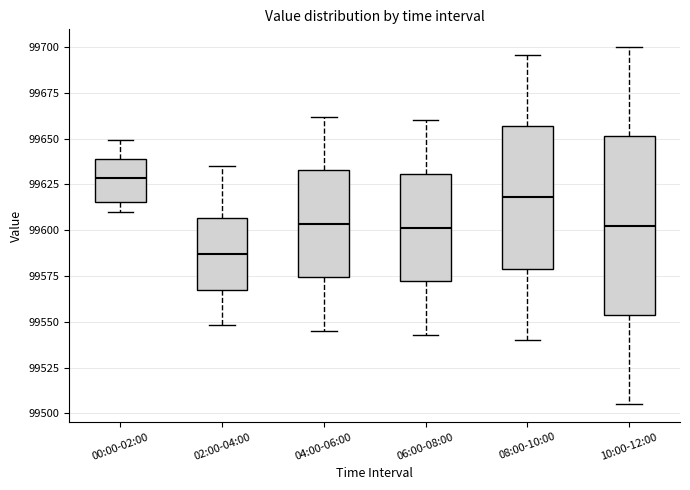

Which box is the tallest, from its lower edge to its upper edge?

10:00-12:00